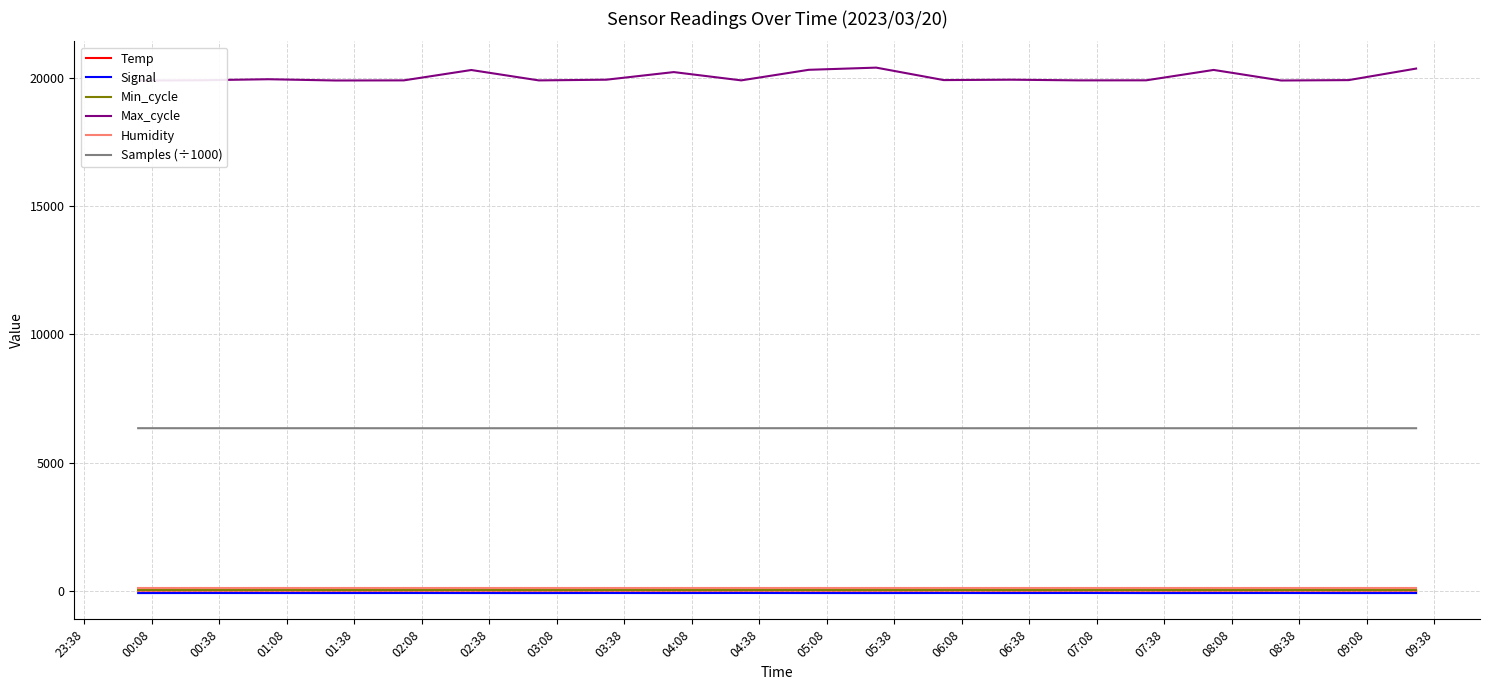

True or false: Min_cycle and Humidity cross at least once.

False